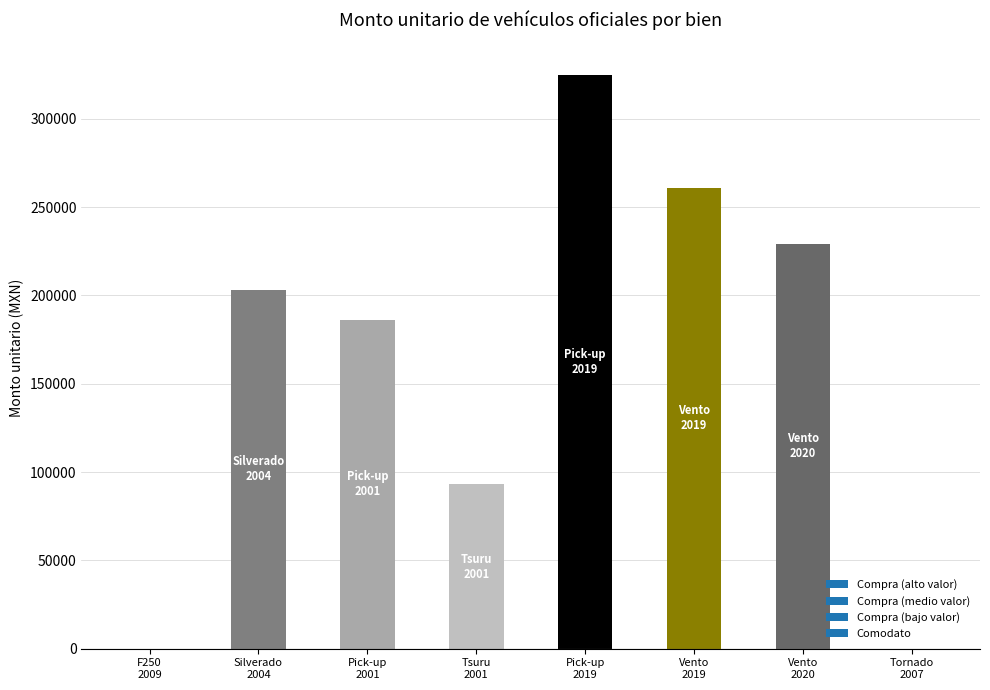

What is the maximum value shown in the chart?

324500